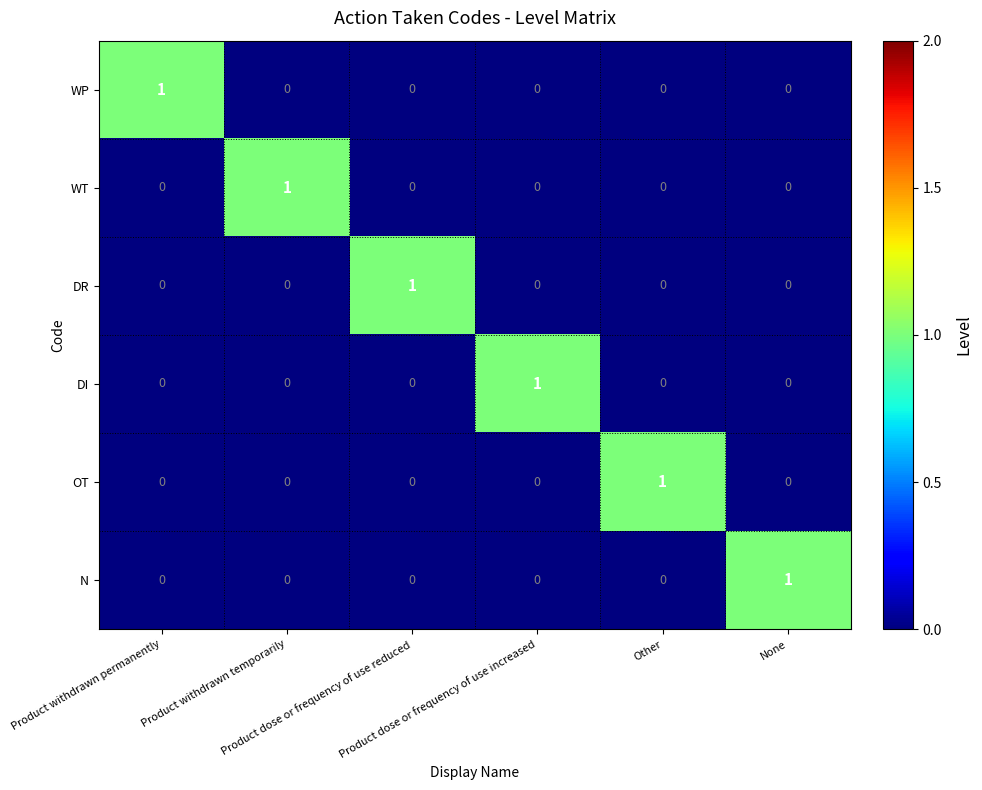

Count the N values in the range 0 to 1.

6